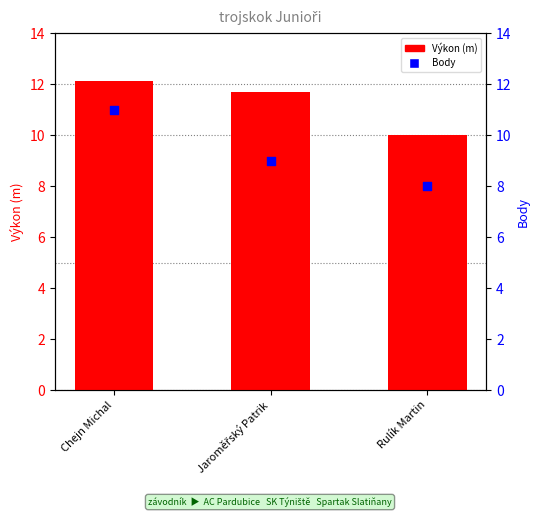

Which series contains the highest Y value?

Výkon (m)